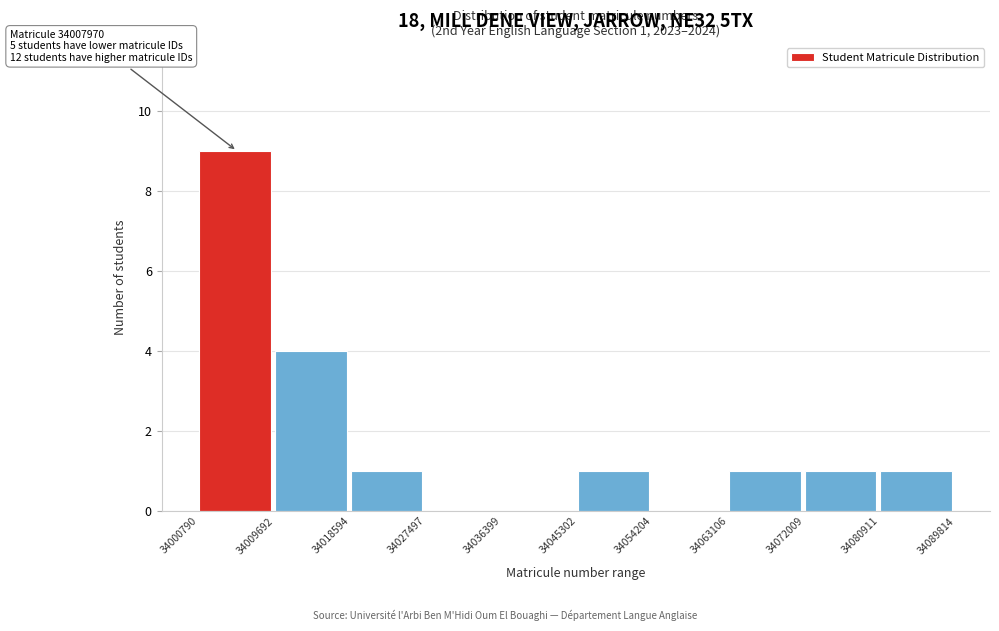

Which range on the x-axis has the tallest bar?

34000790 to 34009692